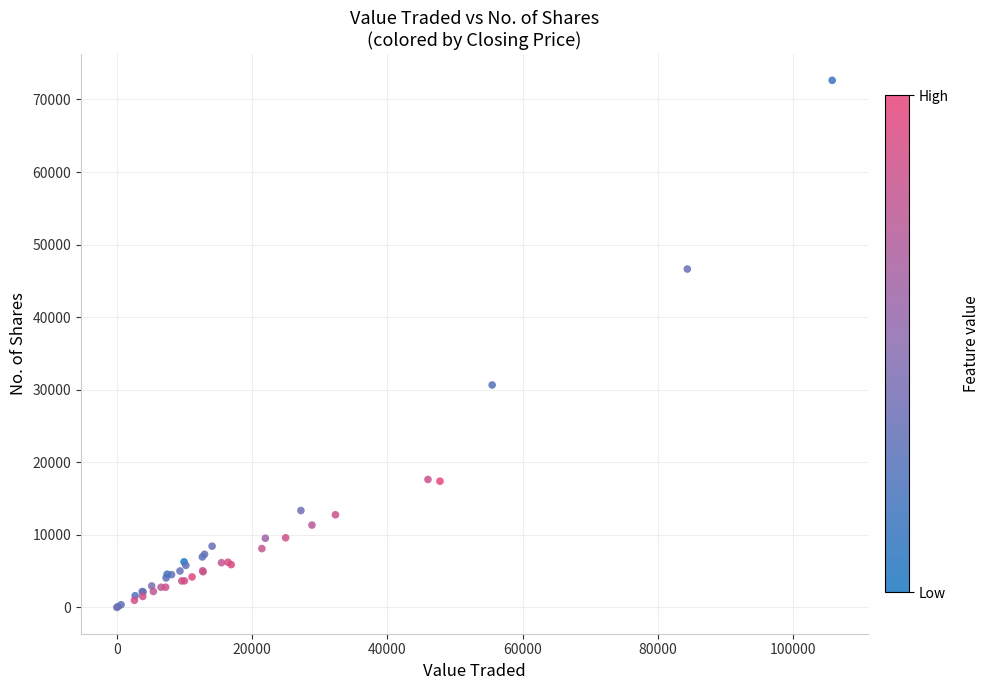

What Y value in the scatter plot is closest to 36323?

30651